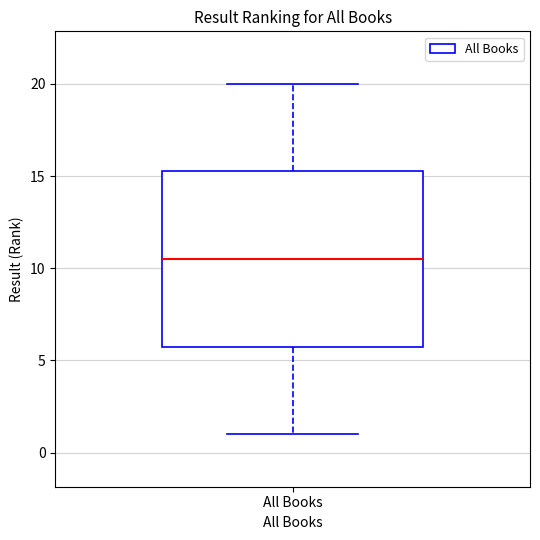

Transcribe this box plot: give where the median line is, the range the box spans, and where the two whiskers end, as read against the y-axis. The values are not printed on the chart, so give them approximately, as read against the axis.

median 10.5, box 6.0 to 15.5, whiskers 1.0 to 20.0